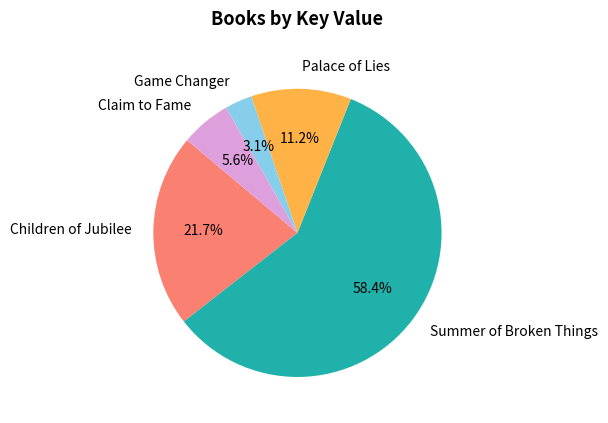

How many slices are in this pie chart?

5